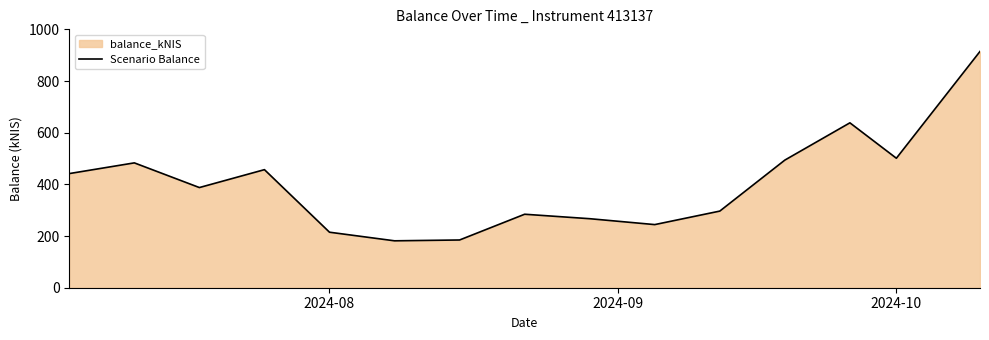

What is the smallest value displayed?

181.5